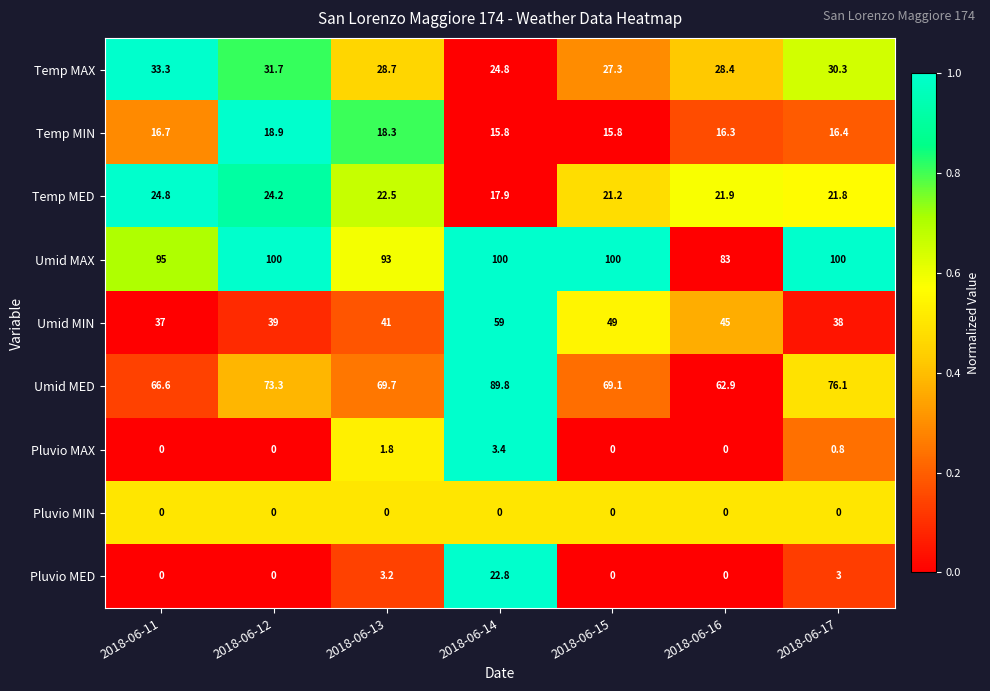

Which series has the largest range (max minus min)?

Umid MED